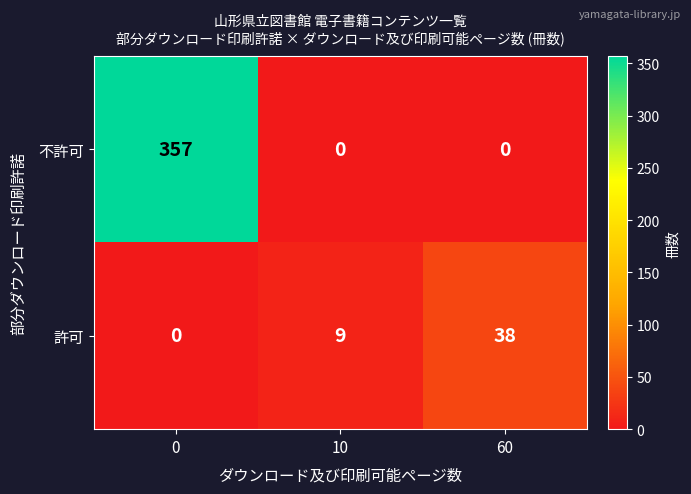

What is the difference between the 許可 values at 10 and 60?

29